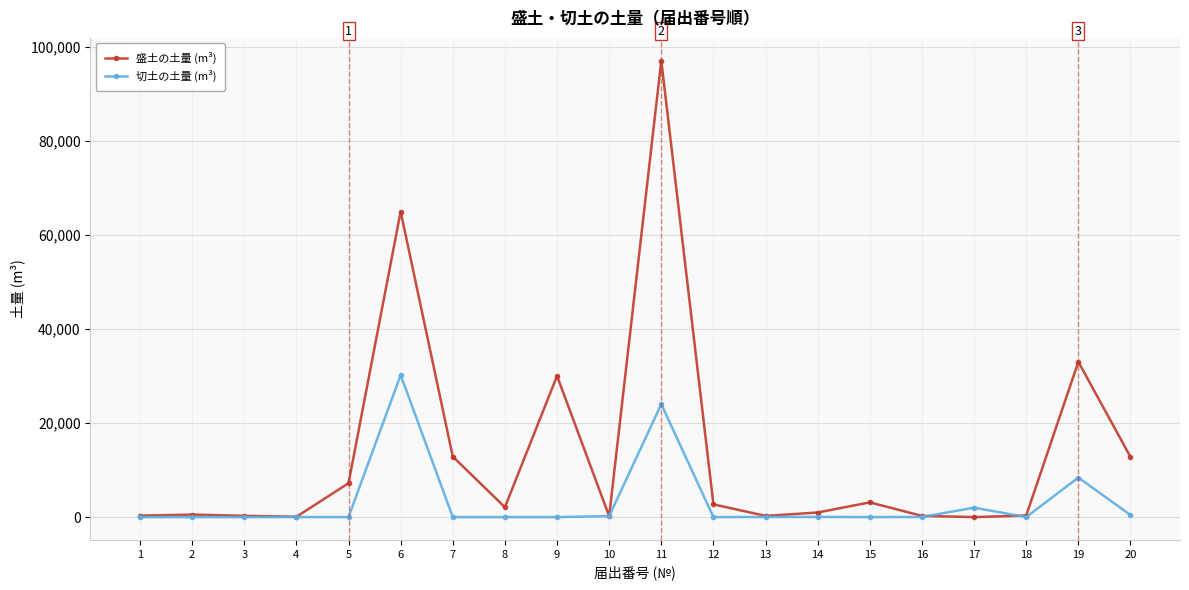

What is the spread (max minus min) of values at 11?

73000.0